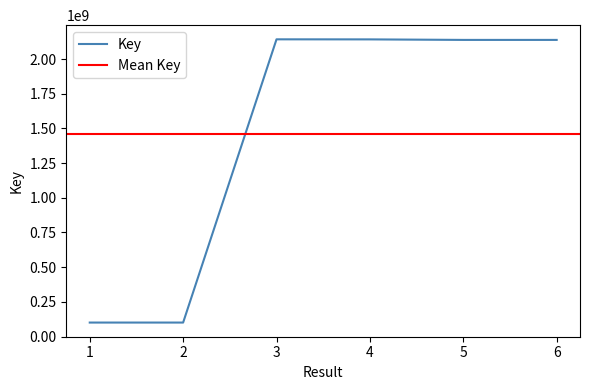

Reading right to left, what are all the values shown in this chart?

6=2137718247	5=2137718592	4=2141505055	3=2141926308	2=100769879	1=100769714